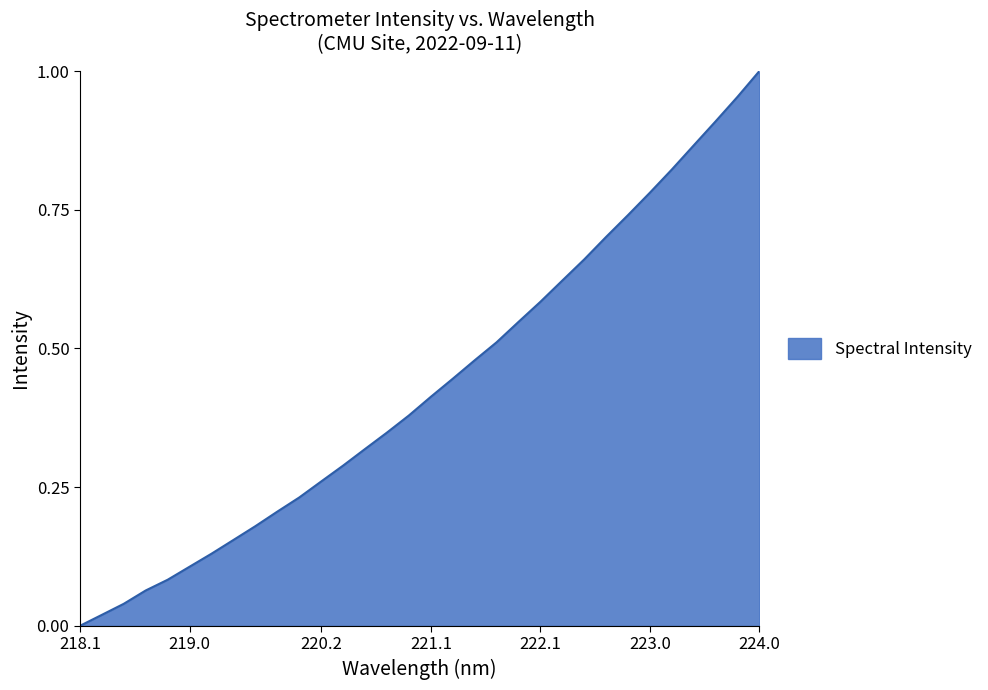

How many lines are shown in the chart?

1